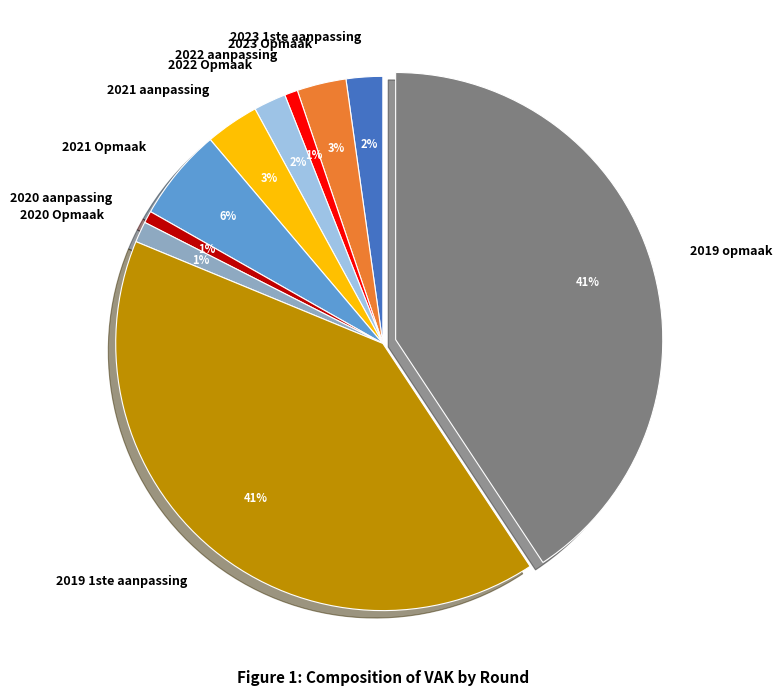

To the nearest percent, what is the average slice percentage?

10%